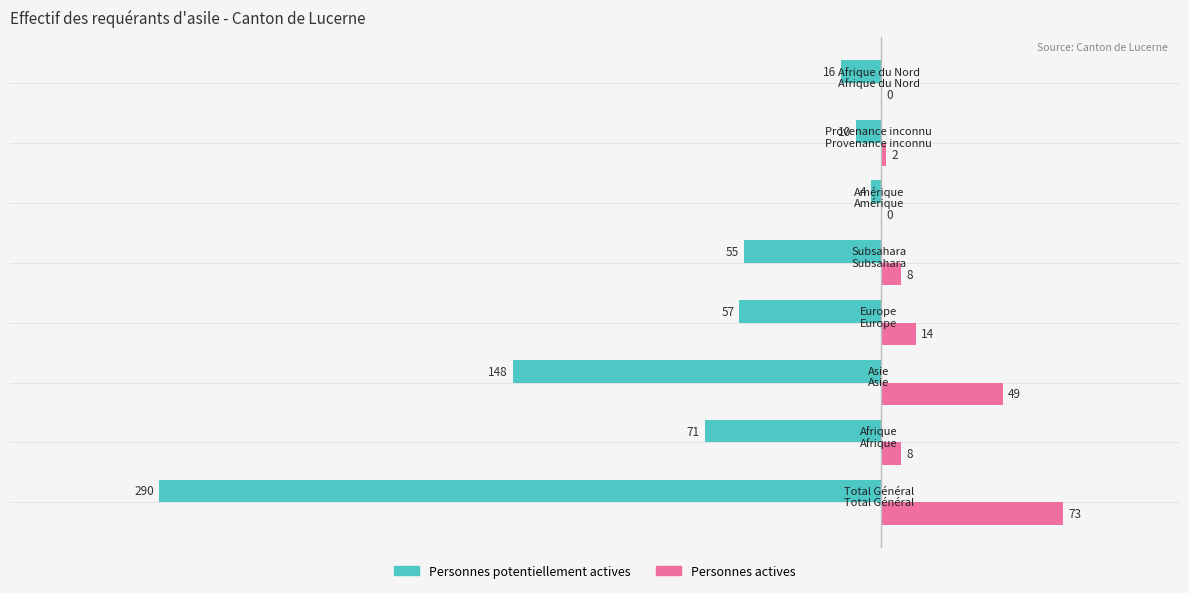

At which category is the sum across all series the highest?

Amérique